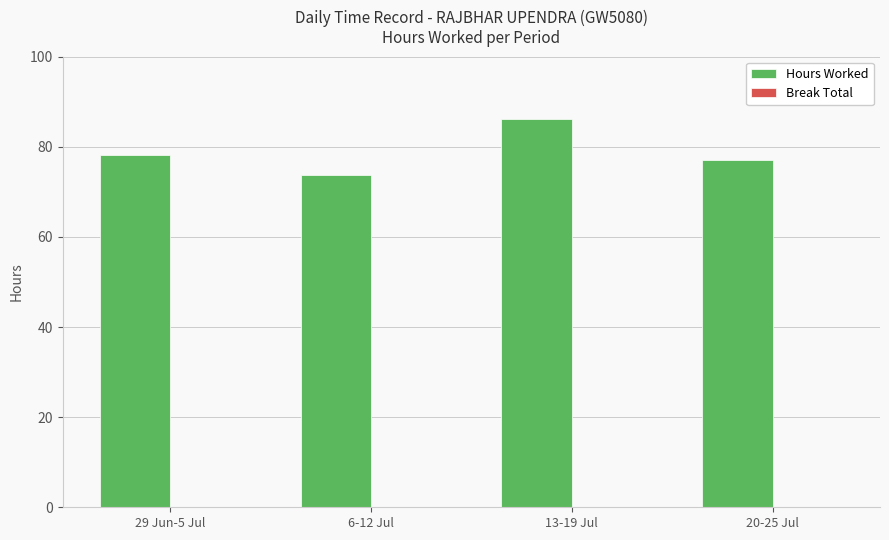

At which category does the chart reach its minimum across all series?

6-12 Jul